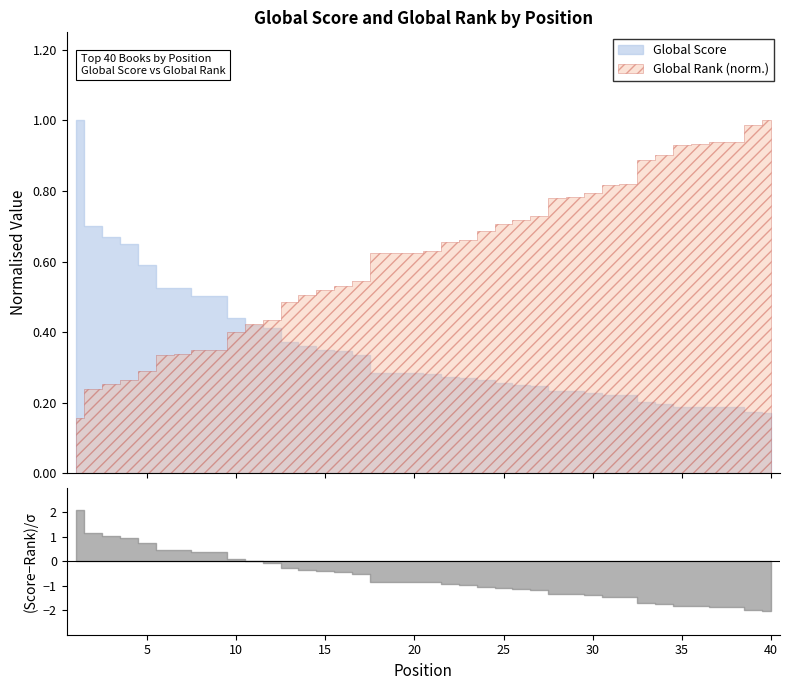

Which series has the largest range (max minus min)?

Global Rank